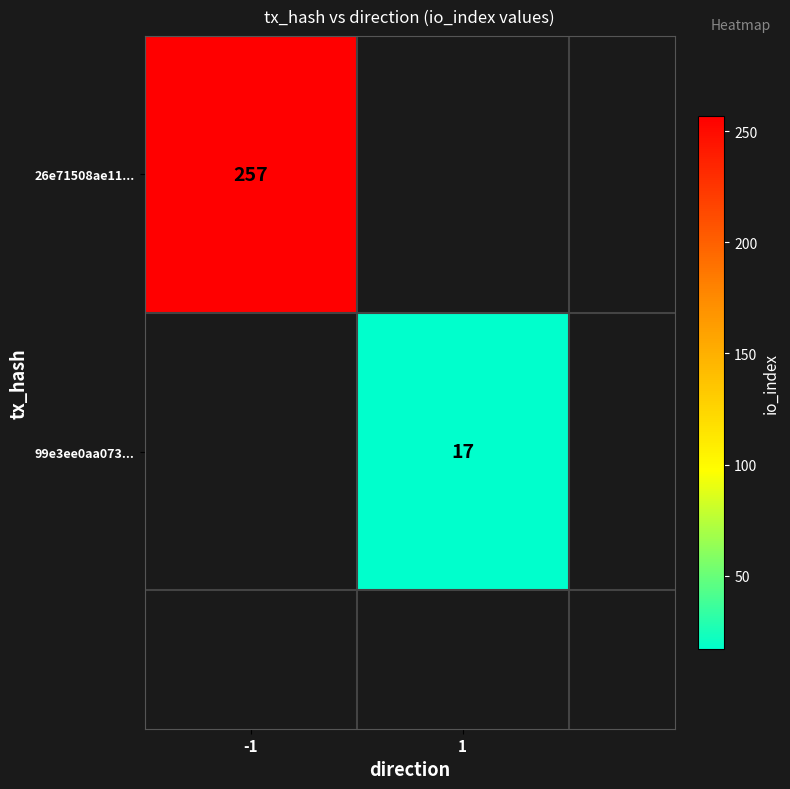

The 99e3ee0aa073... series shows 17.0 at 1. True or false?

True